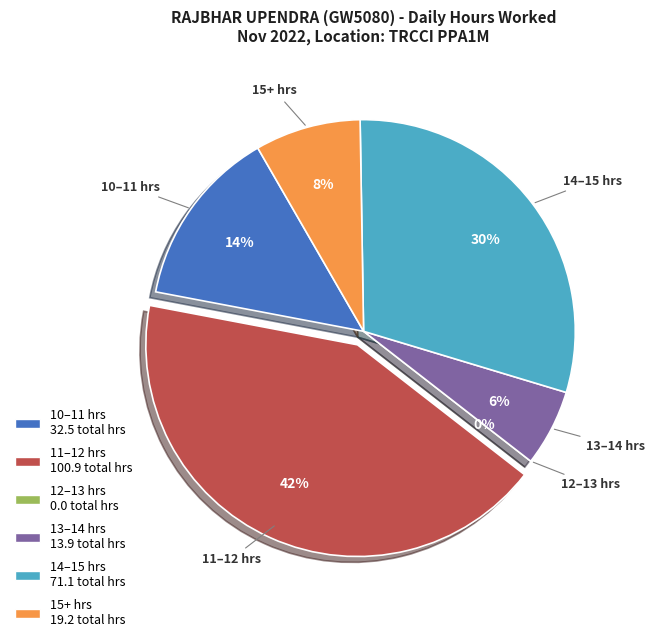

Is there a majority slice in this chart?

No